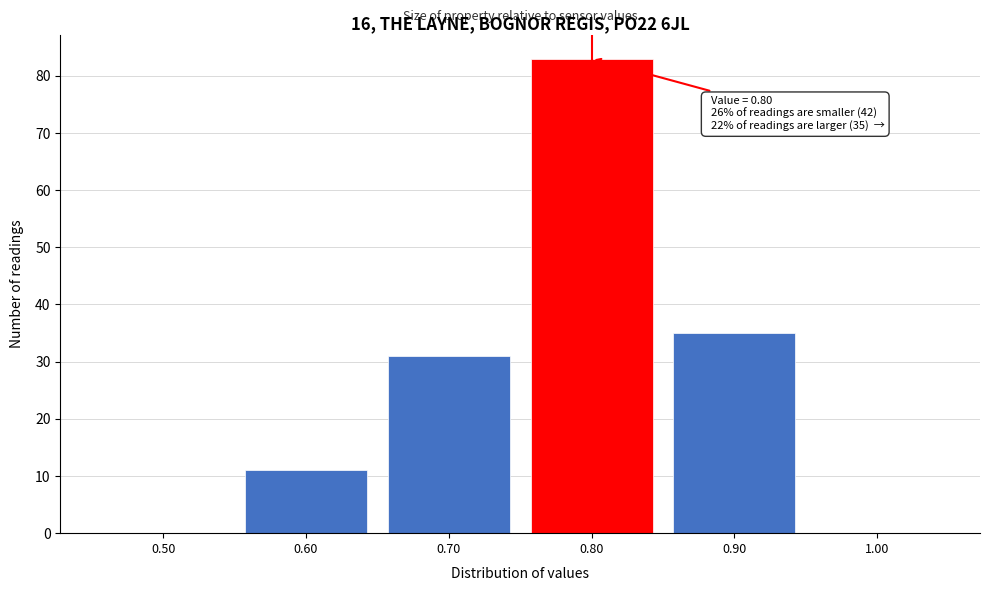

Over which range of the x-axis is the bar tallest?

0.75 to 0.85